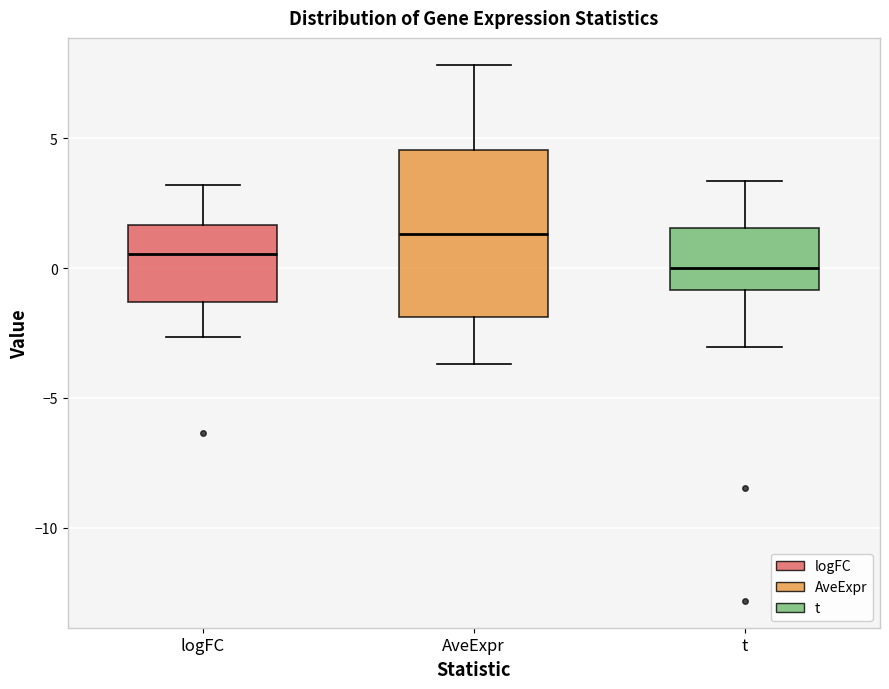

Reading left to right, transcribe this box plot: for each box, give where its median line is, the range the box spans, and where its two whiskers end, as read against the y-axis. The values are not printed on the chart, so give them approximately, as read against the axis.

logFC: median 0.5, box -1.5 to 1.5, whiskers -2.5 to 3.0
AveExpr: median 1.5, box -2.0 to 4.5, whiskers -3.5 to 8.0
t: median 0.0, box -1.0 to 1.5, whiskers -3.0 to 3.5